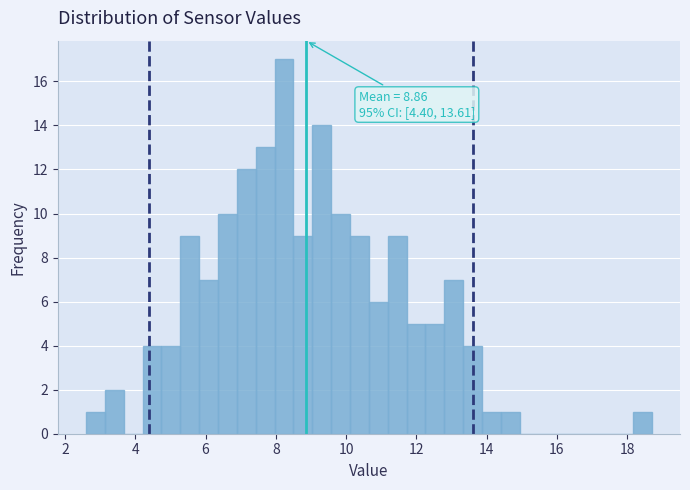

Read against the x-axis, roughly where is the centre of the tallest bar?

8.2